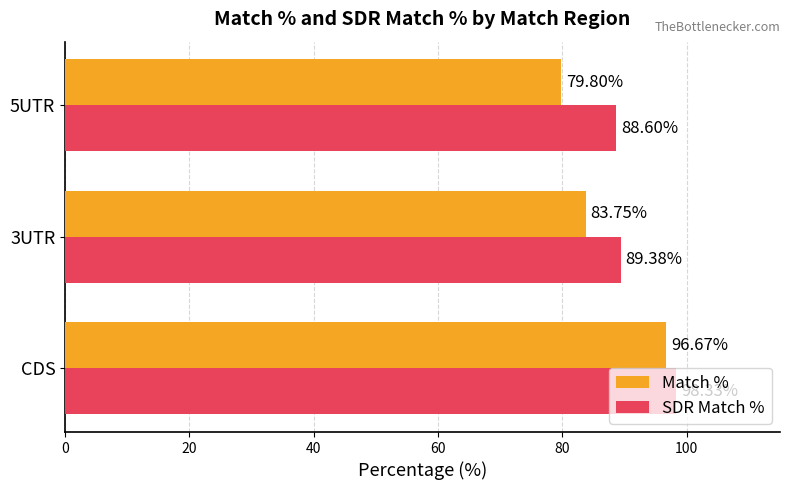

At which label does Match % reach its peak?

CDS